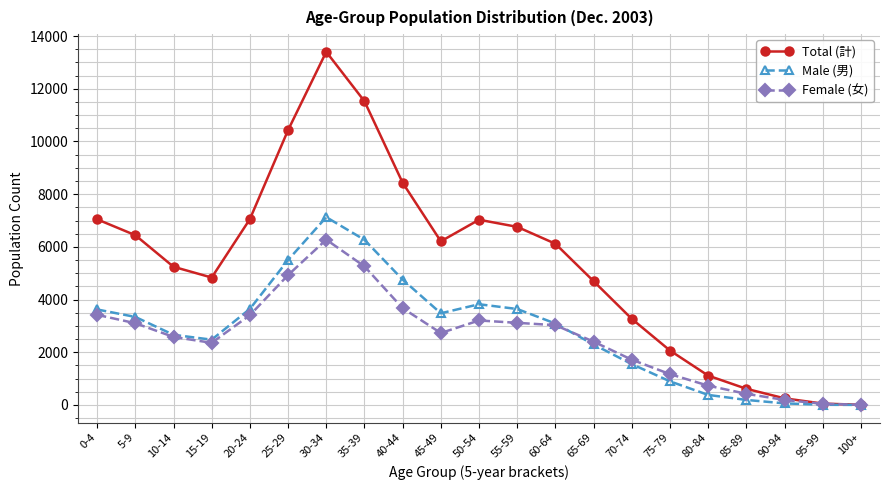

Between 75-79 and 90-94, which series saw the biggest shift?

Total (計)